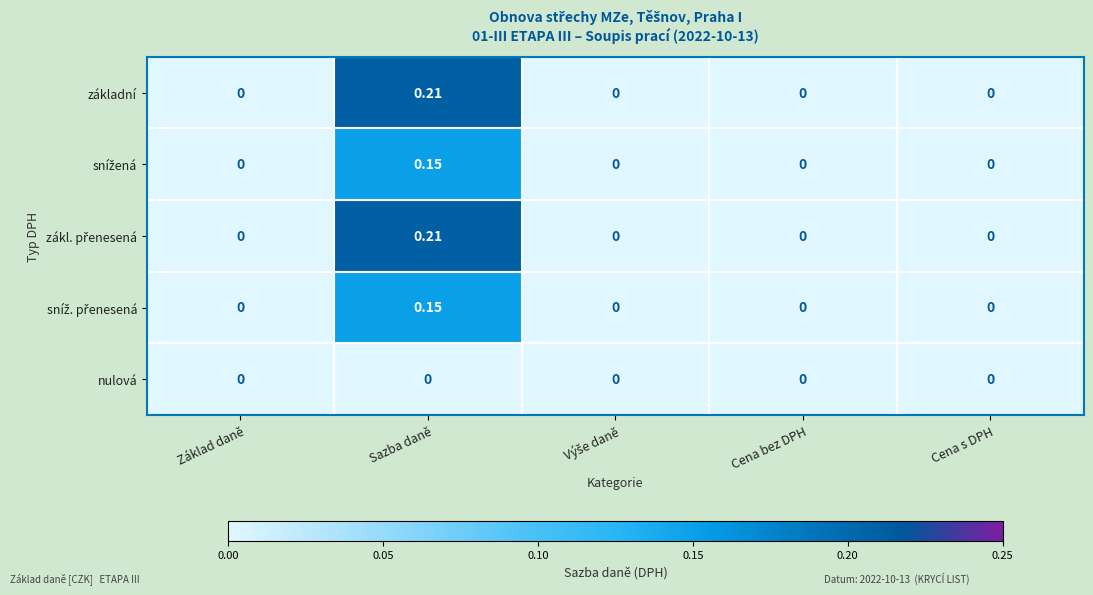

At which category is the sum across all series the highest?

Sazba daně